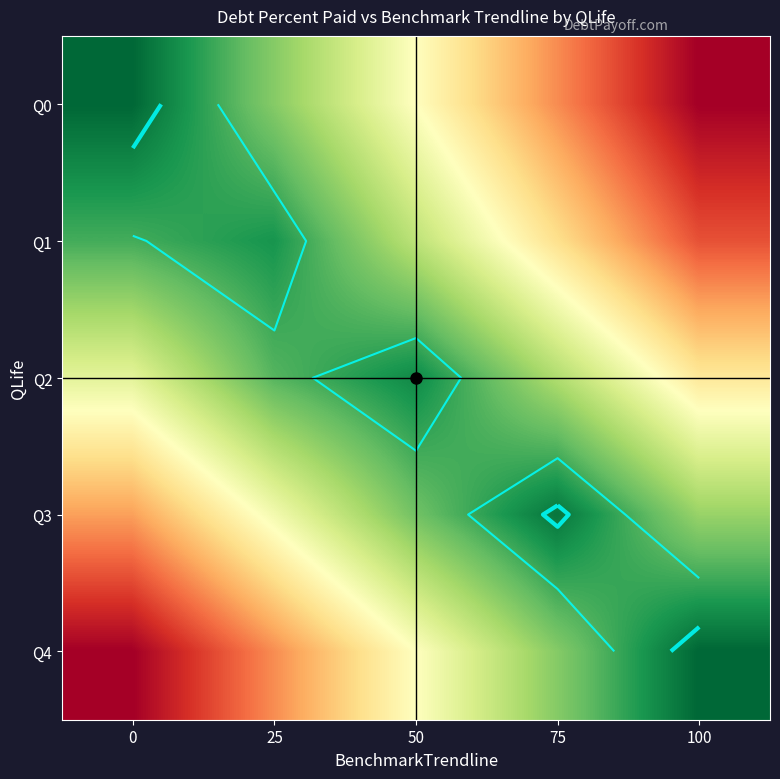

List the labels in order of Q2 value, largest first.

100, 0, 75, 25, 50